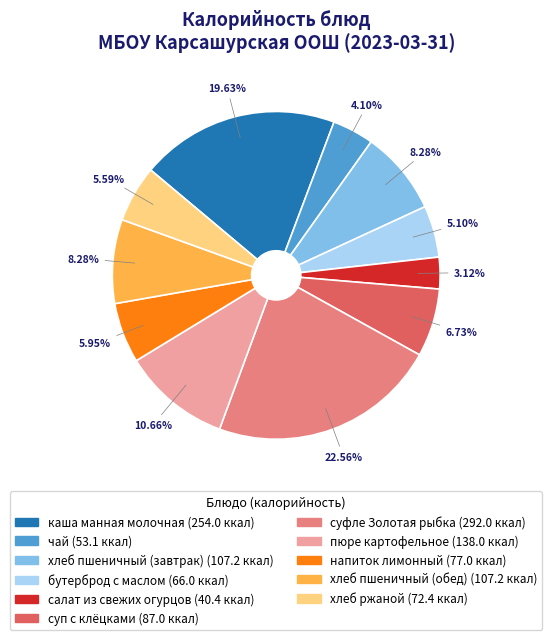

What is the smallest slice in the pie chart?

салат из свежих огурцов